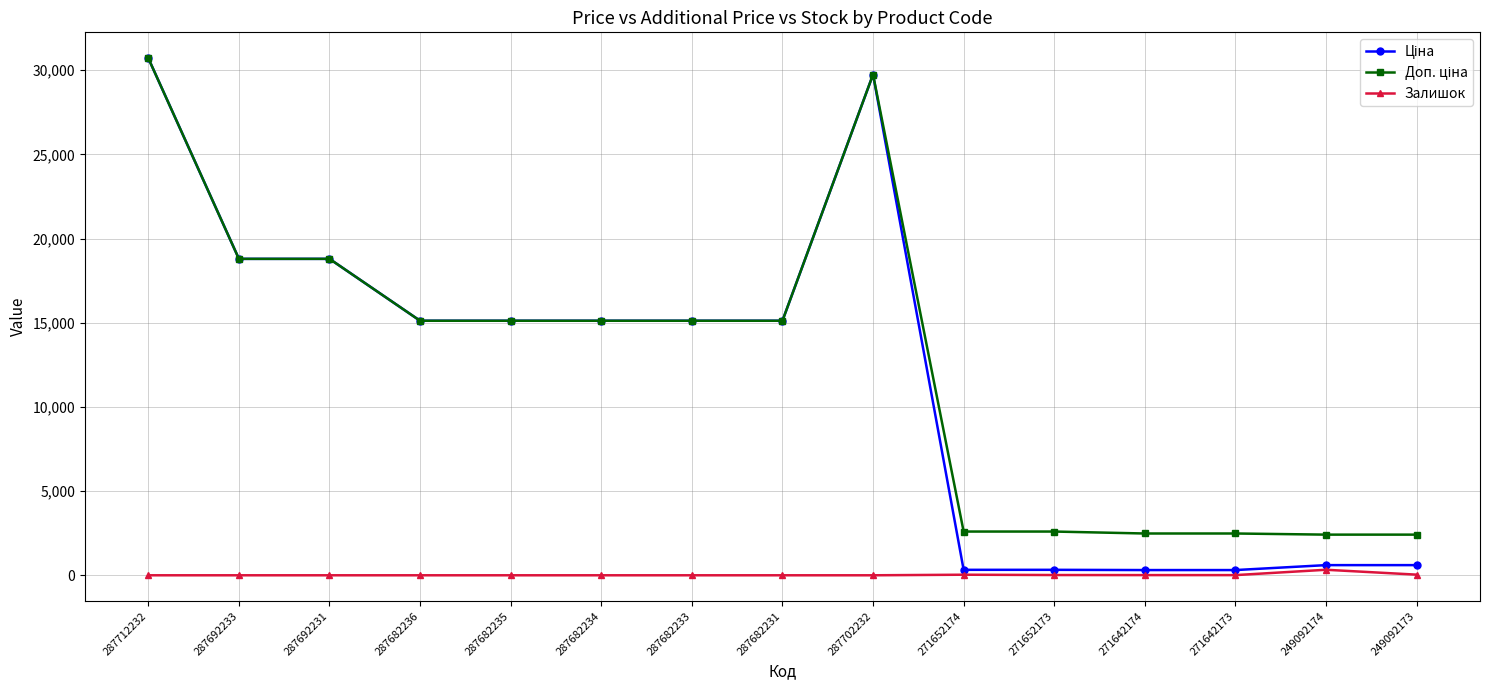

What is the difference between the maximum and minimum values in the Залишок series?

328.0